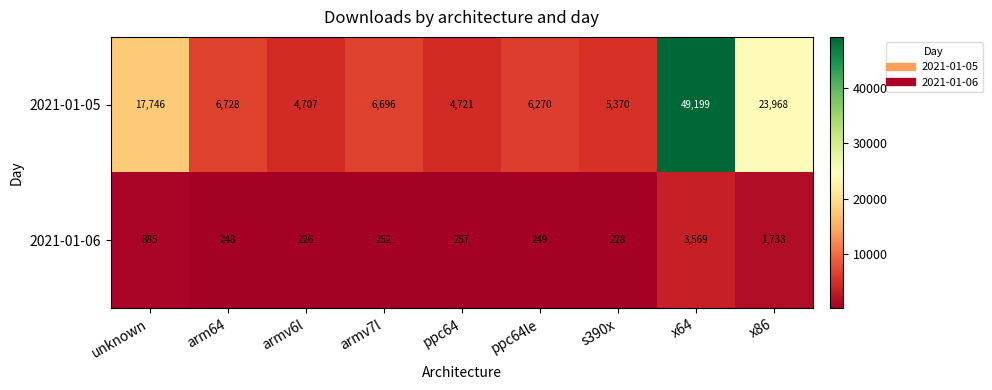

Reading left to right, transcribe all the data shown in this chart.

2021-01-05: unknown=17746	arm64=6728	armv6l=4707	armv7l=6696	ppc64=4721	ppc64le=6270	s390x=5370	x64=49199	x86=23968
2021-01-06: unknown=885	arm64=248	armv6l=226	armv7l=252	ppc64=257	ppc64le=249	s390x=228	x64=3569	x86=1733